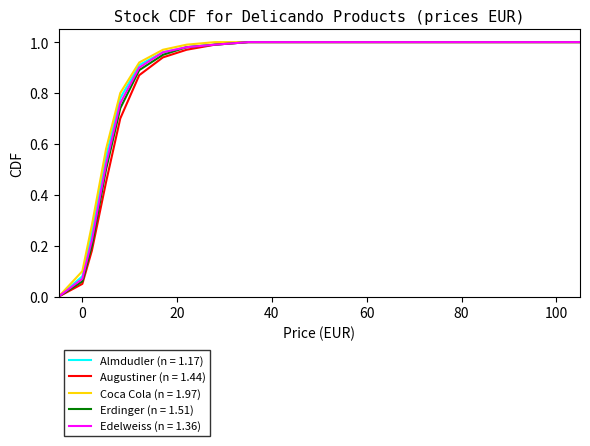

True or false: Coca Cola (n = 1.97) and Augustiner (n = 1.44) intersect in this chart.

False